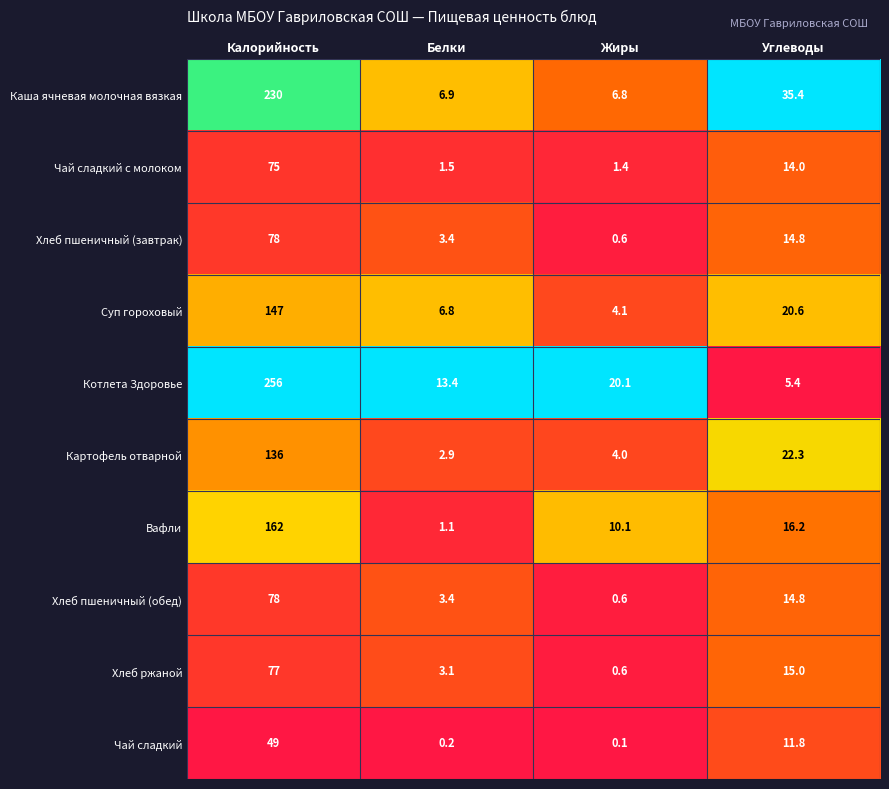

What value does the Хлеб ржаной series have at Жиры?

0.6